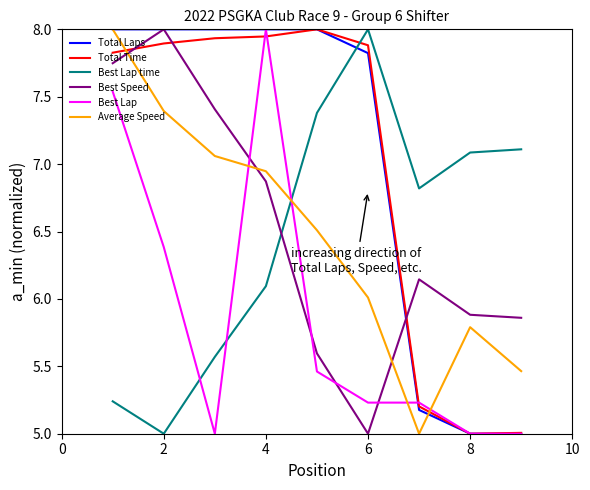

True or false: Total Laps and Best Lap time cross at least once.

True